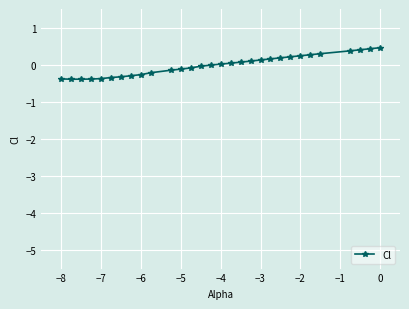

What is the smallest value displayed?

-0.4